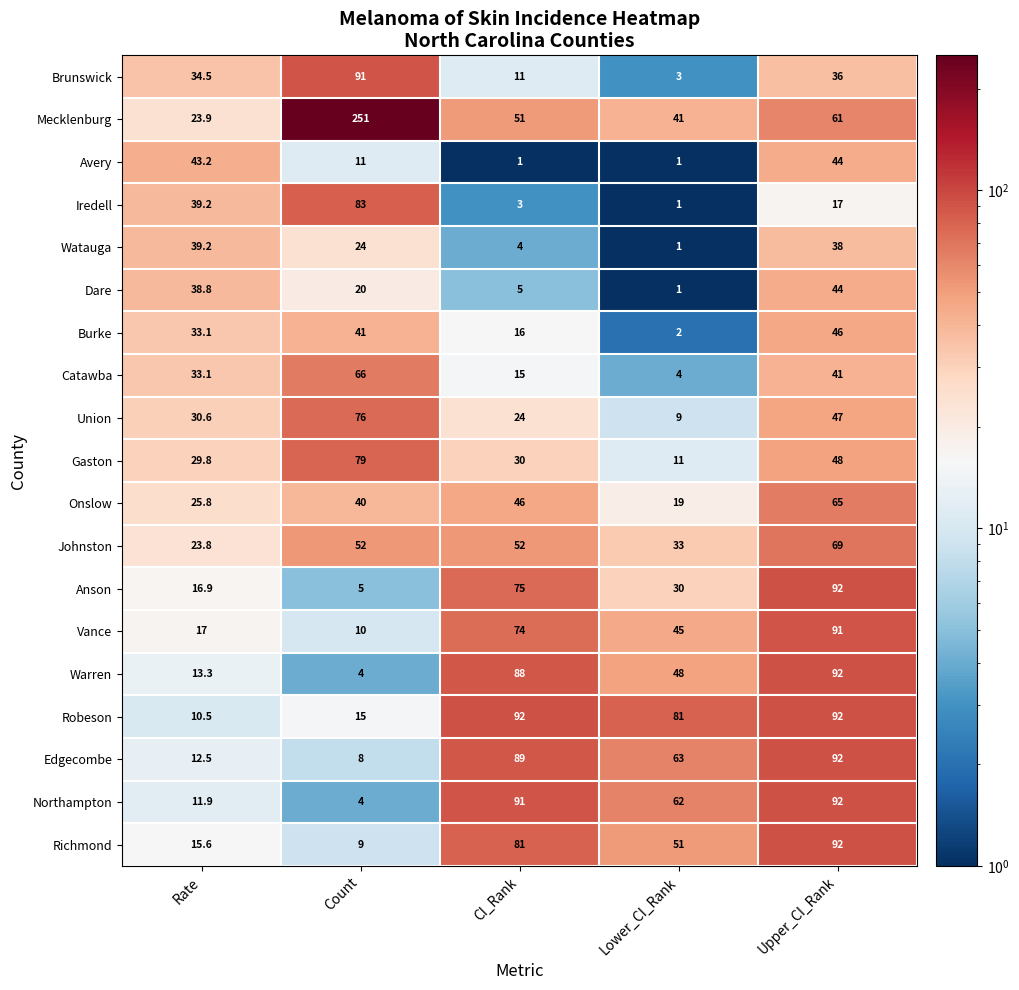

At which label does Anson first exceed 30?

CI_Rank